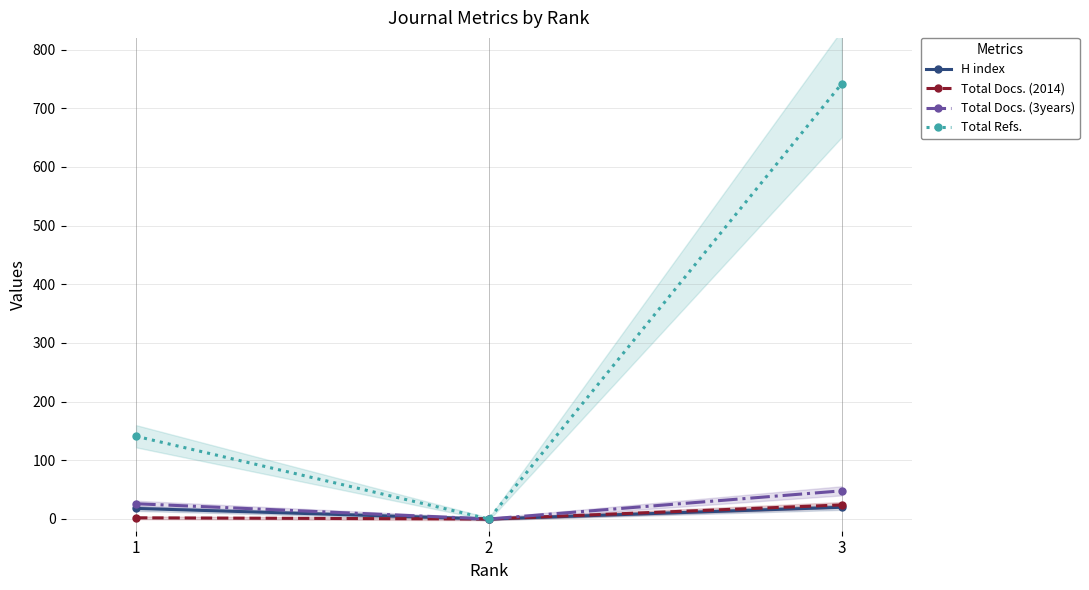

What is the maximum value shown in the chart?

742